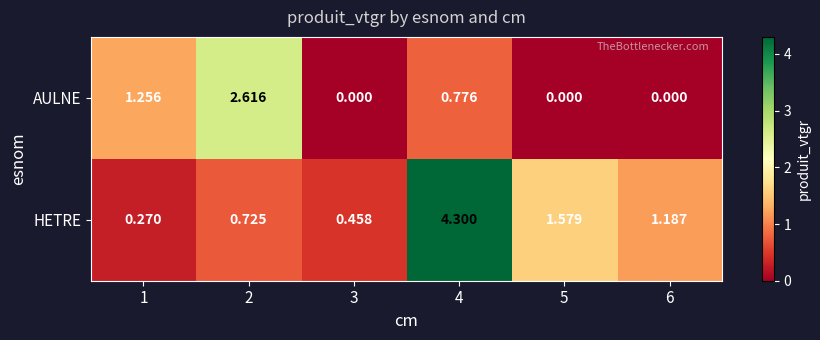

Rank the series at 2 from highest to lowest value.

AULNE, HETRE